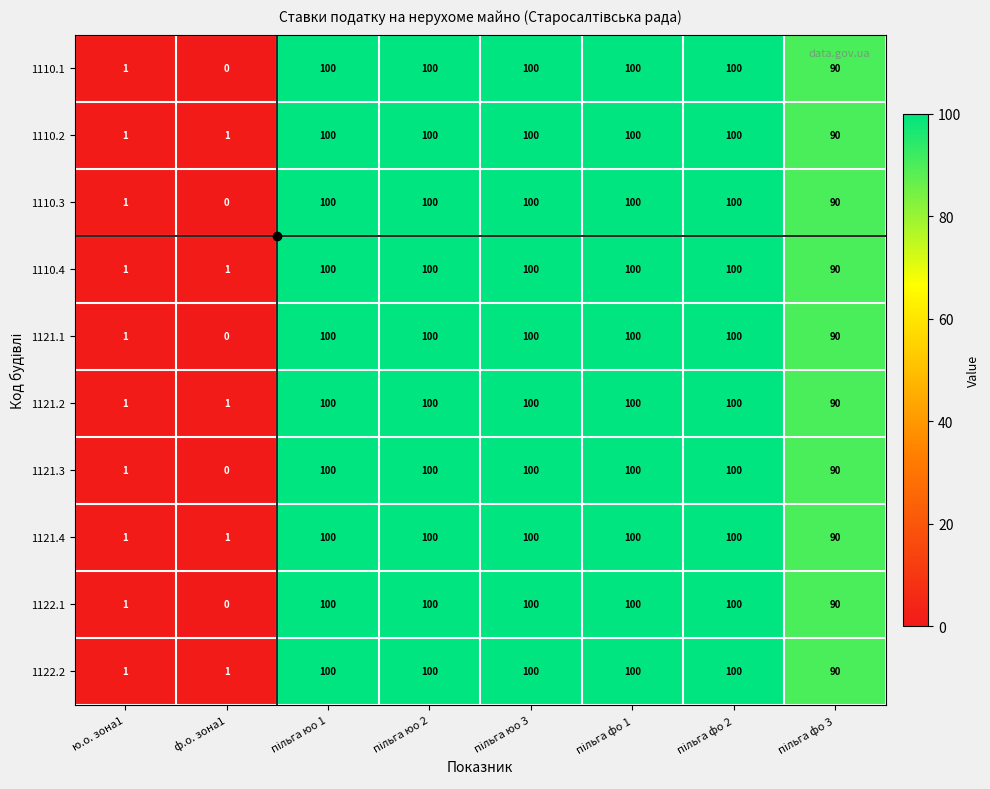

At how many categories does at least one series exceed 62?

6